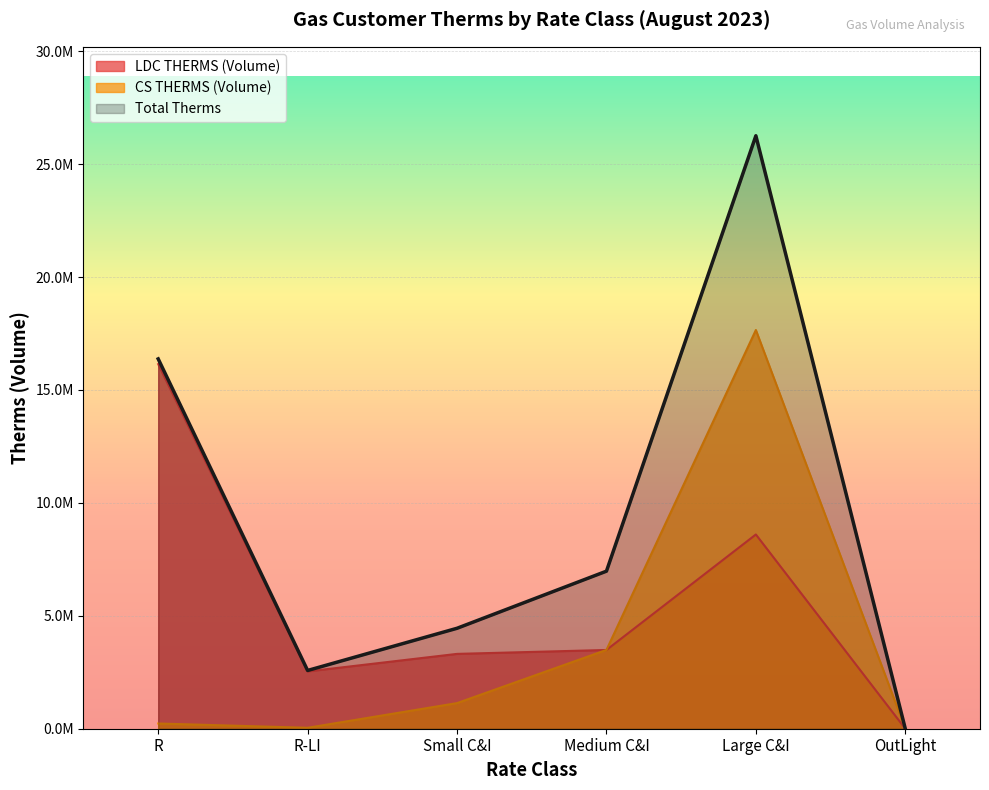

Where is the first local maximum for LDC THERMS (Volume)?

Large C&I